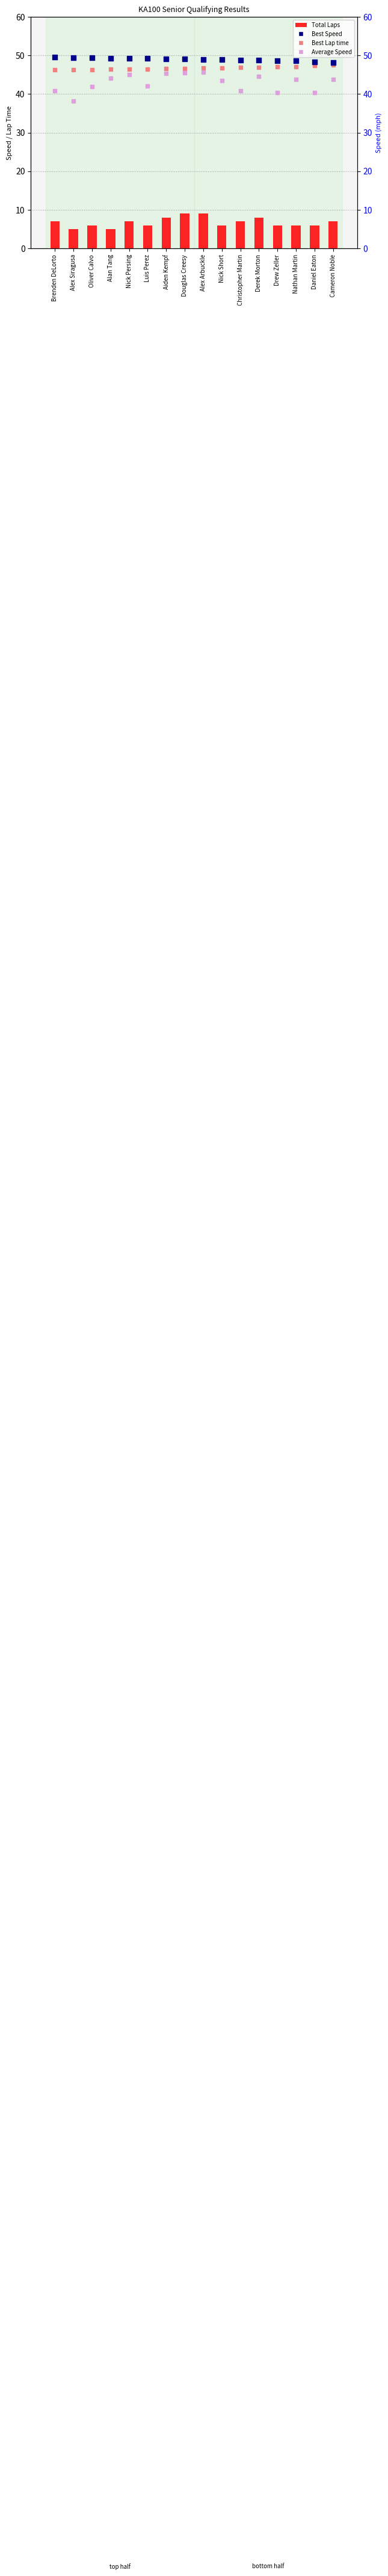

What are all the series names shown in the legend?

Total Laps, Best Lap time, Best Speed, Average Speed